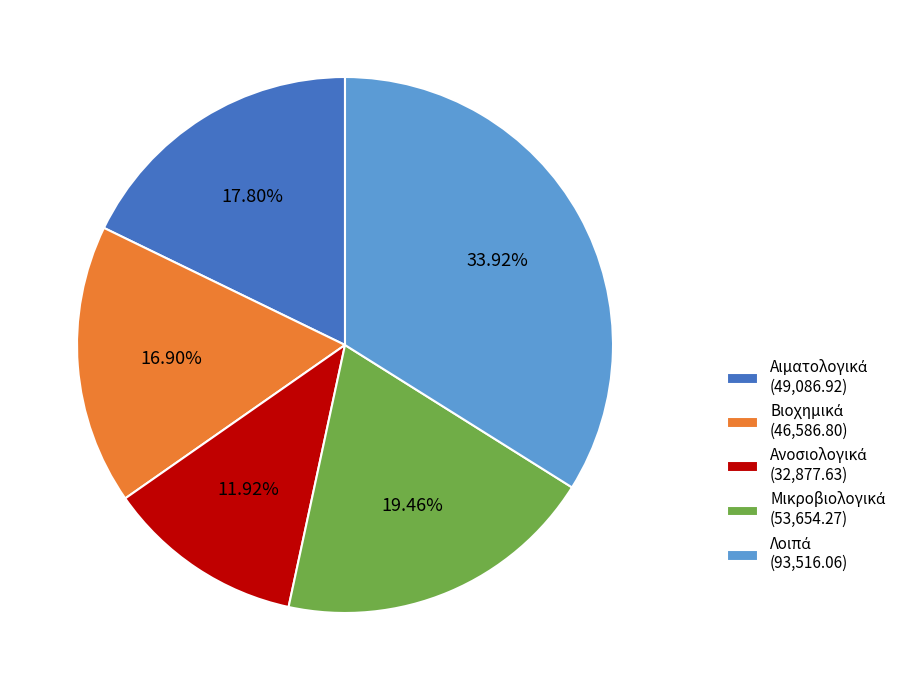

Is there any slice that represents more than half of the pie?

No